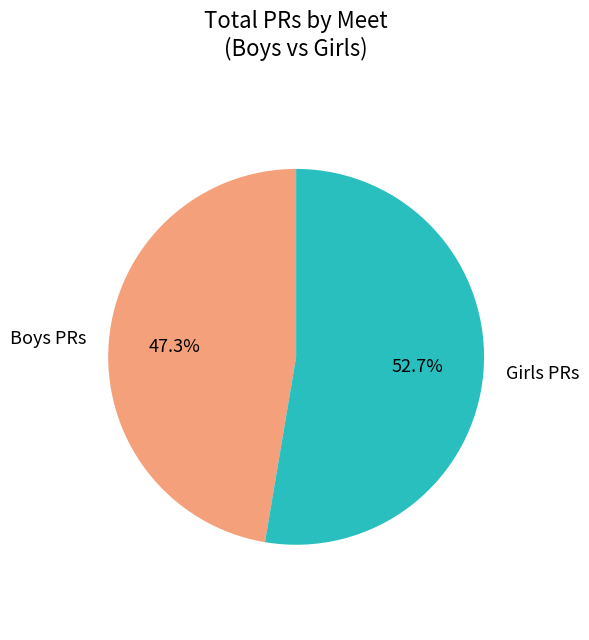

What percentage do Boys PRs and Girls PRs together represent?

100.0%